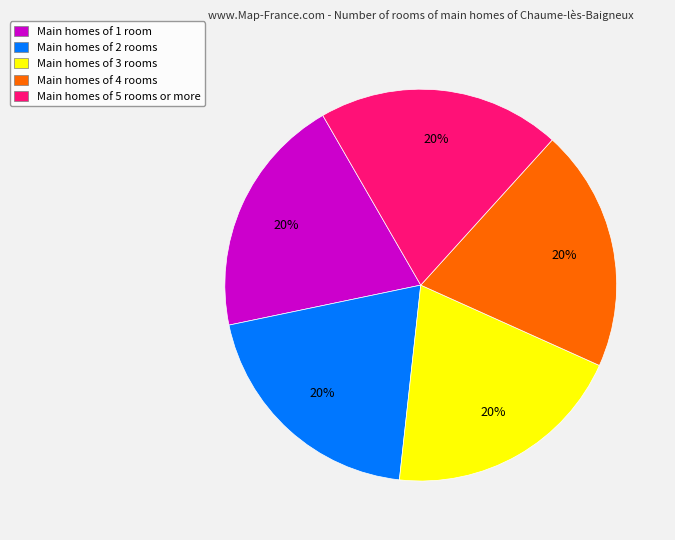

To the nearest percent, what percentage of the pie is Main homes of 2 rooms?

20%